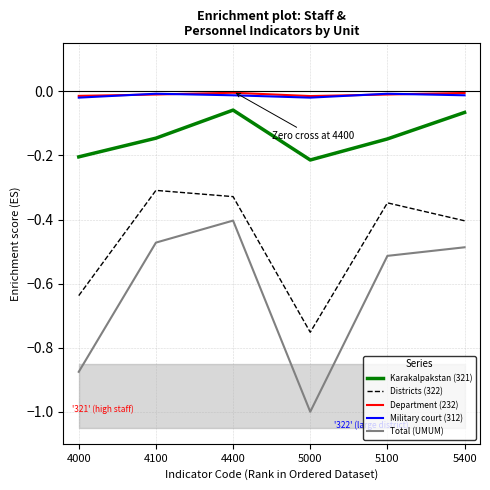

Between 5400 and 4100, which is larger?

5400